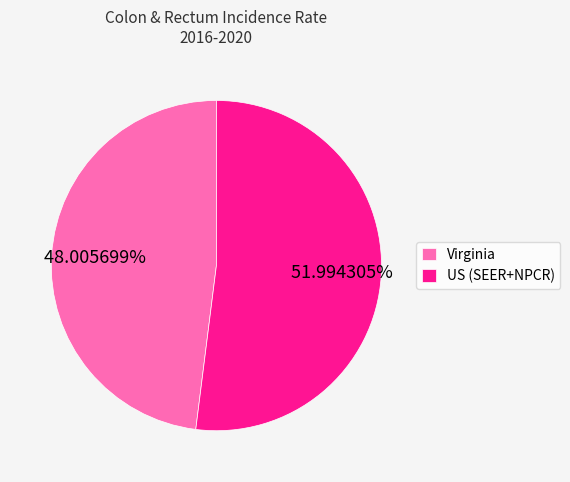

To the nearest percent, what percentage of the pie is US (SEER+NPCR)?

52%